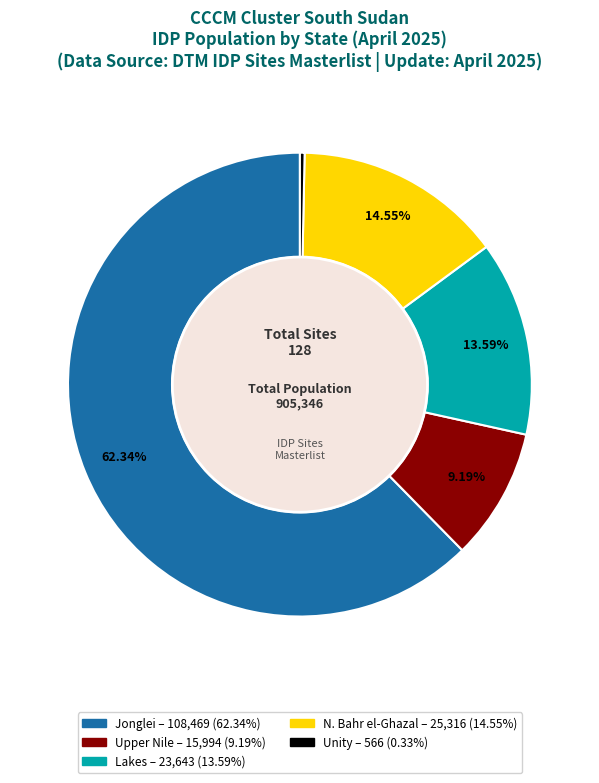

Is there any slice that represents more than half of the pie?

Yes